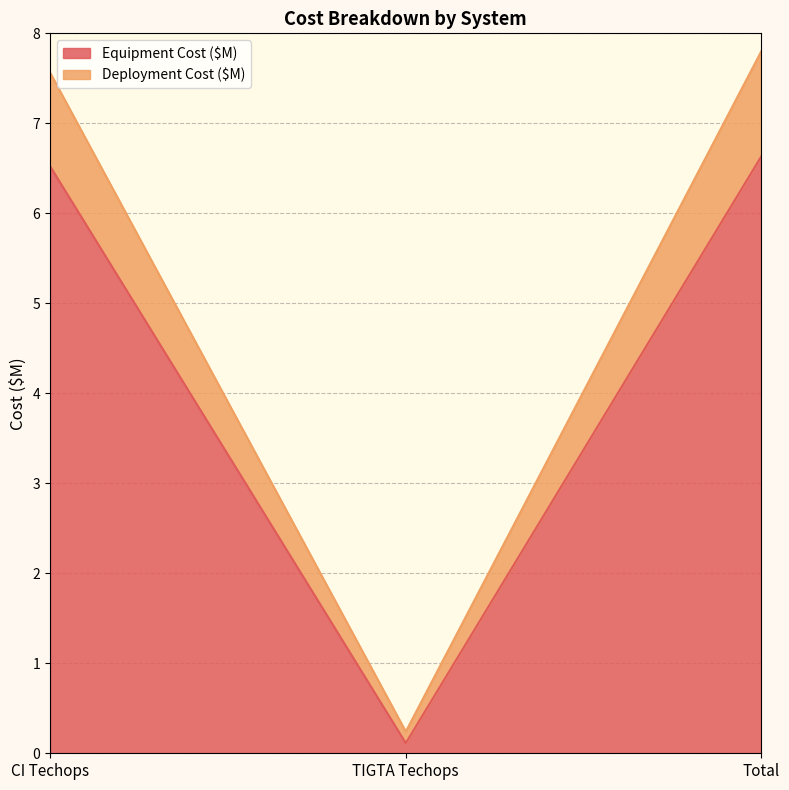

What position from the left is TIGTA Techops?

2